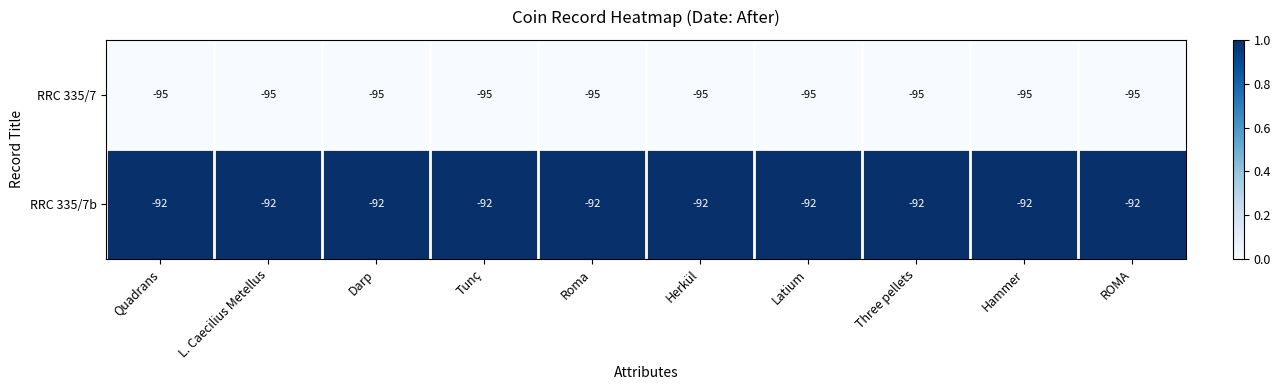

Rank the series by their maximum value, from lowest to highest.

RRC 335/7, RRC 335/7b